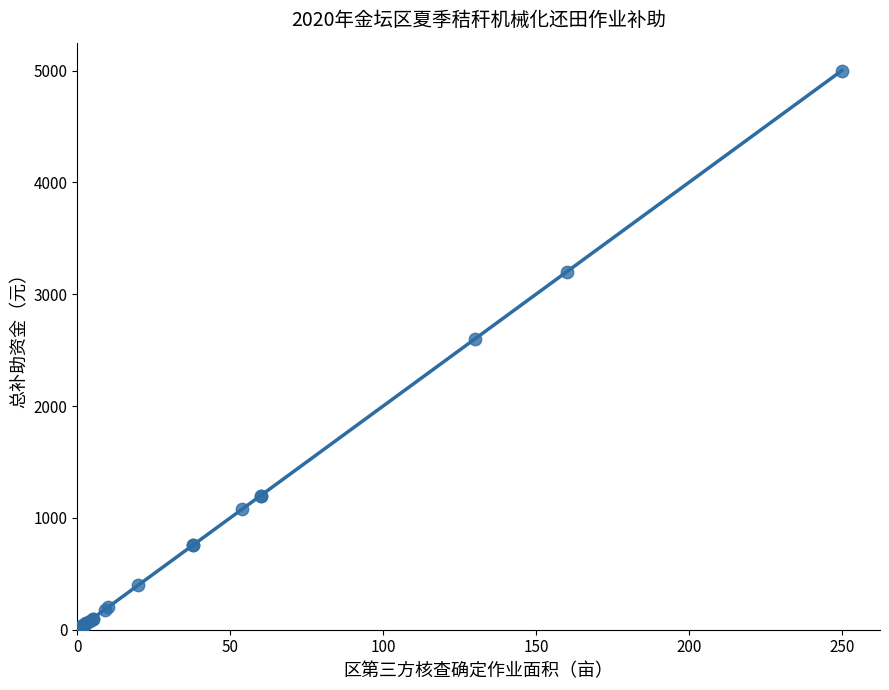

What Y value in the scatter plot is closest to 2502?

2600